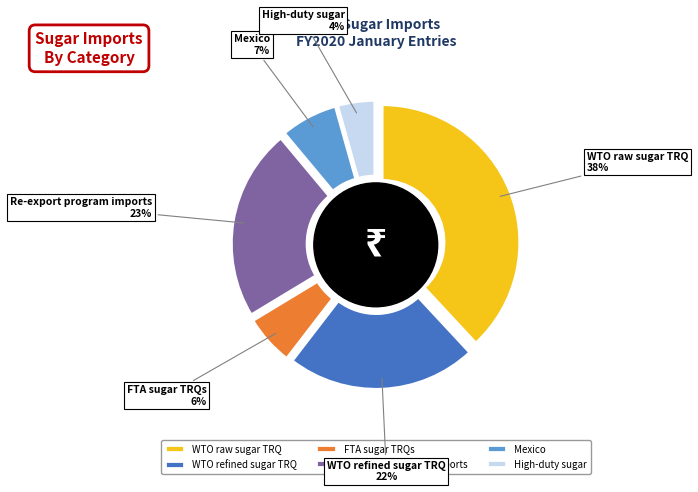

Between WTO raw sugar TRQ and Re-export program imports, which is larger?

WTO raw sugar TRQ